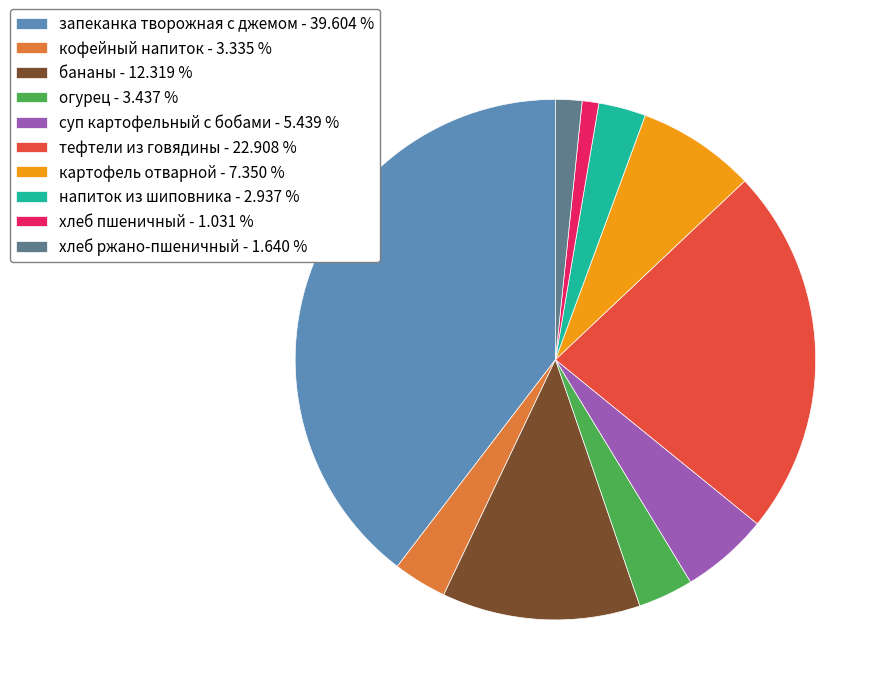

Is бананы - 12.319 % the majority of the pie?

No